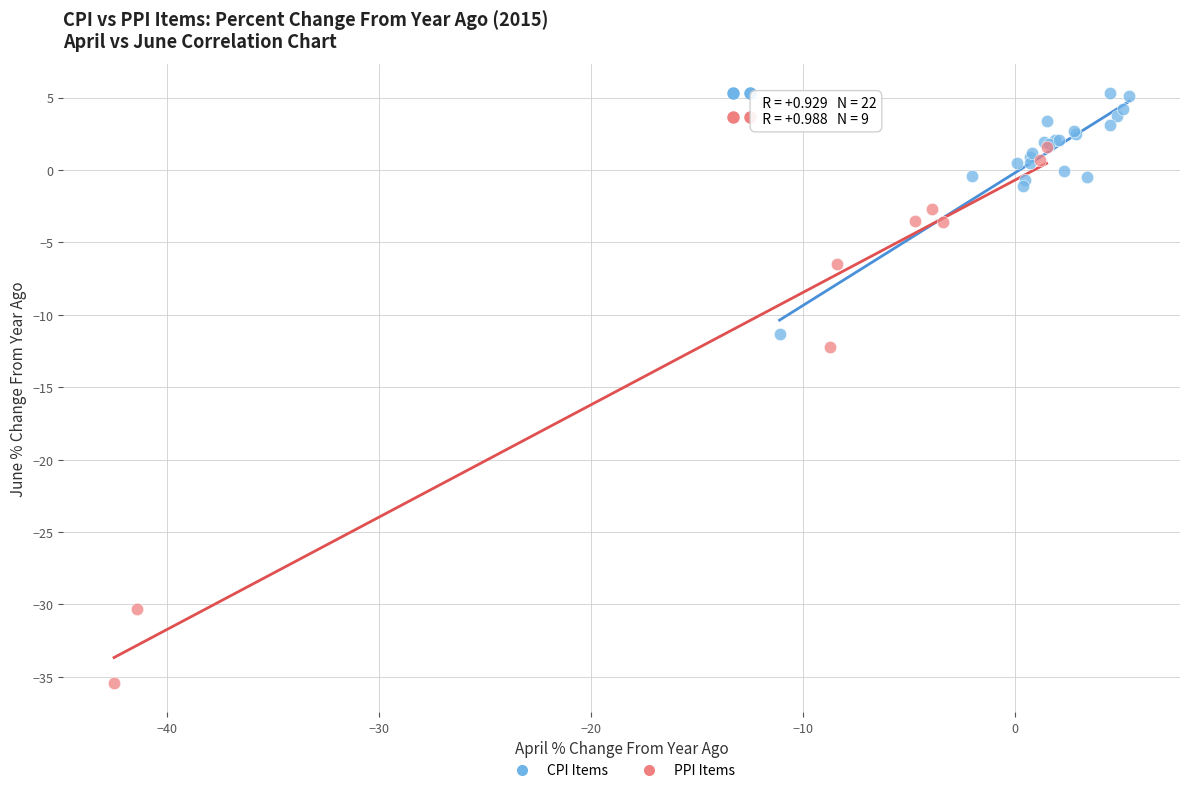

Which series contains the lowest Y value?

PPI Items